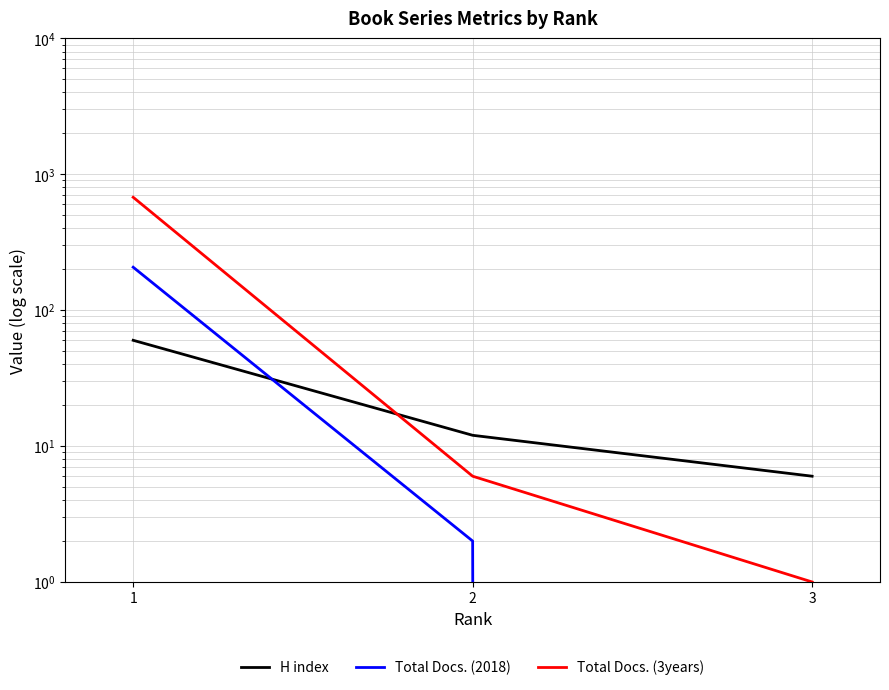

Is it true that Total Docs. (2018) equals 74 at 1?

False